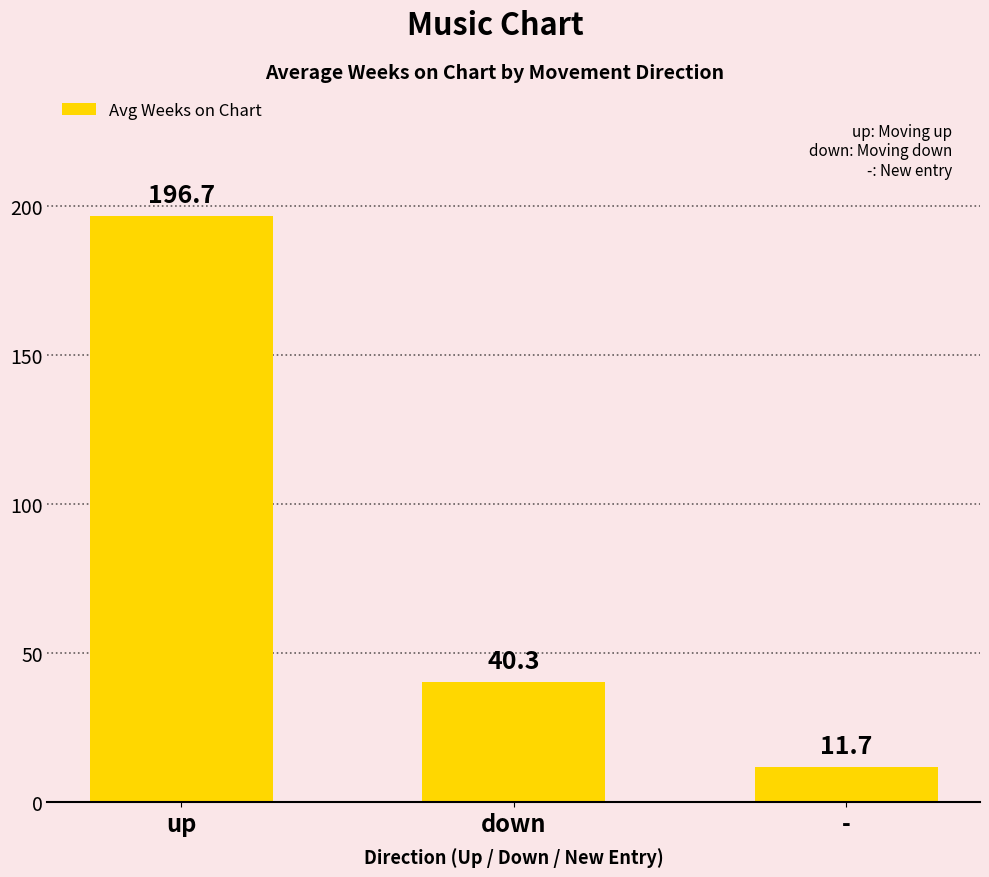

Reading left to right, what are all the values shown in this chart?

up=196.7	down=40.3	-=11.7